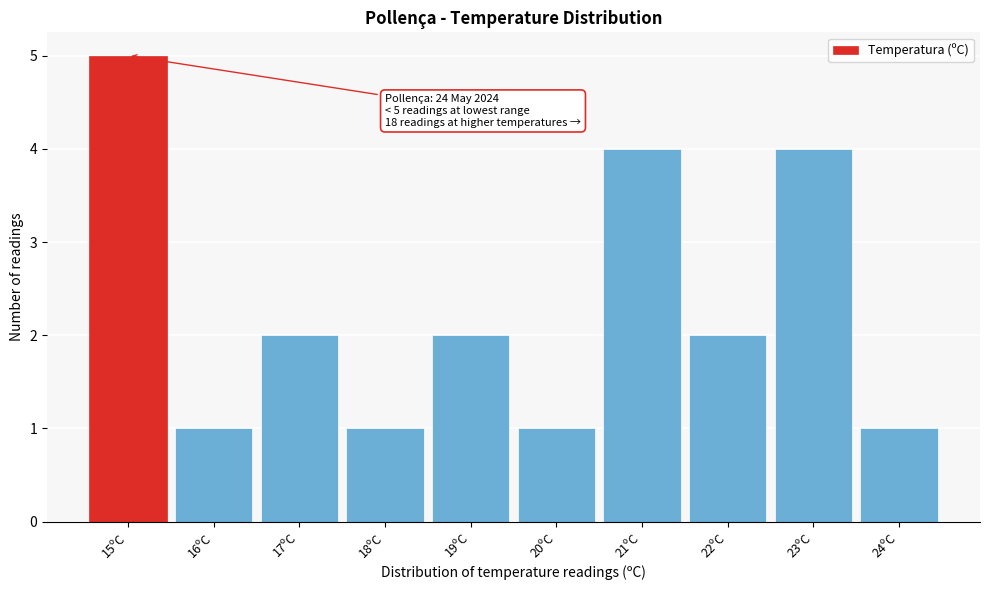

Reading left to right, list all the values displayed in this chart.

15ºC=5	16ºC=1	17ºC=2	18ºC=1	19ºC=2	20ºC=1	21ºC=4	22ºC=2	23ºC=4	24ºC=1